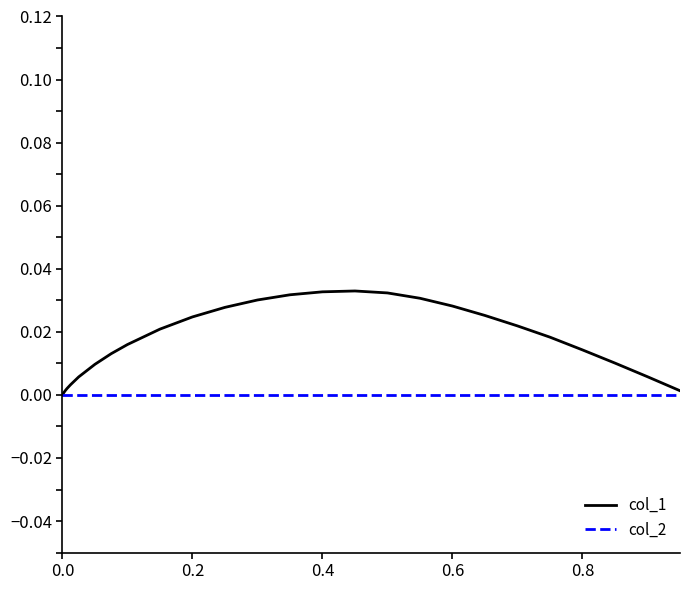

Which series has the largest total across all categories?

col_1